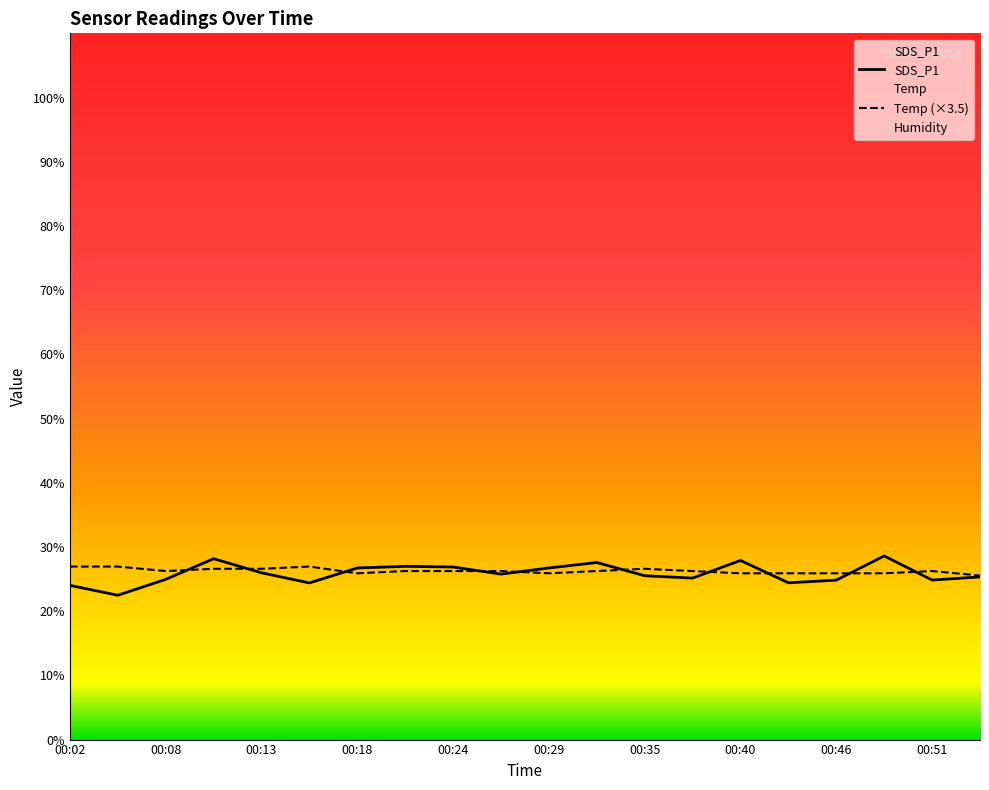

The value of Temp (×3.5) at 15 is 25.9. True or false?

True